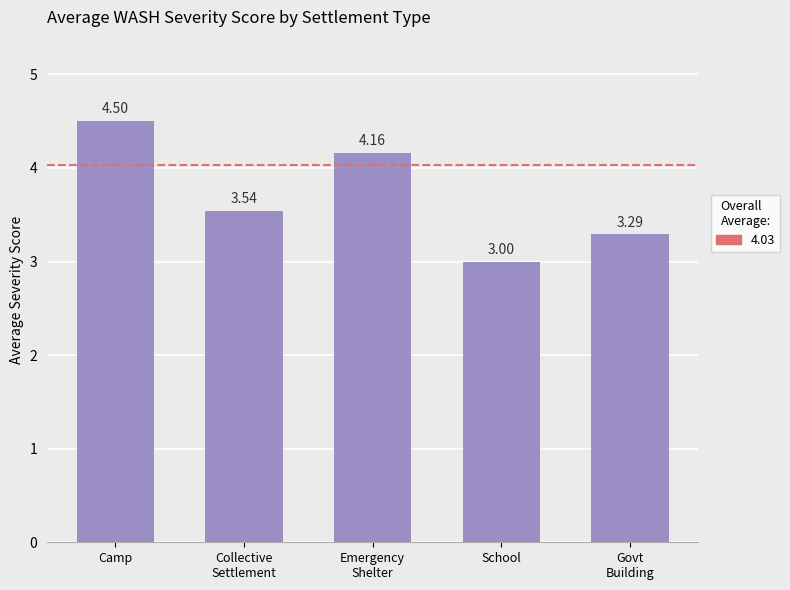

What is the difference between the maximum and minimum values?

1.5